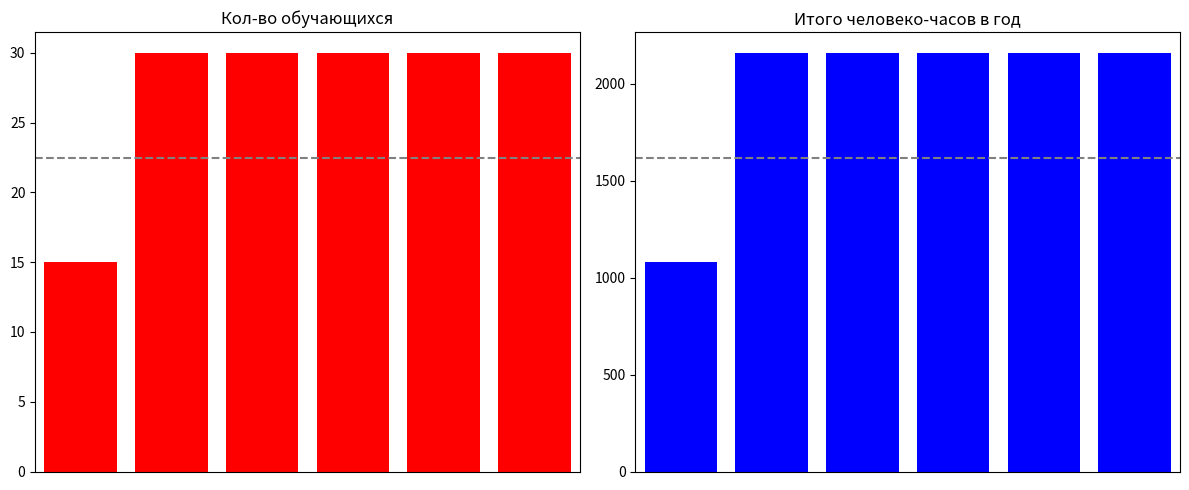

How many bars are there in each group?

2